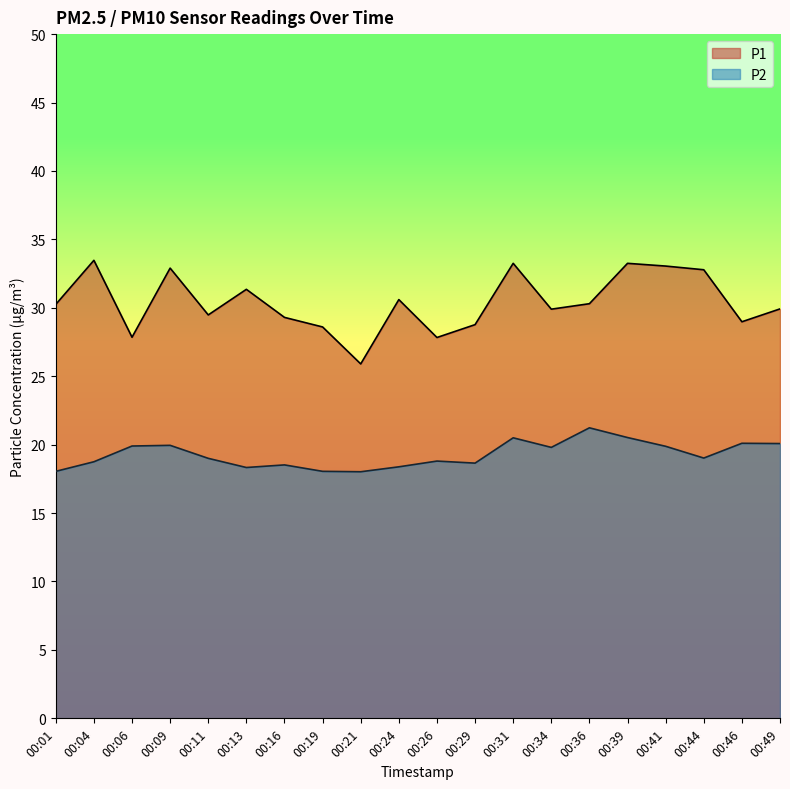

In P1, how many points are higher than both neighbors (excluding endpoints)?

6